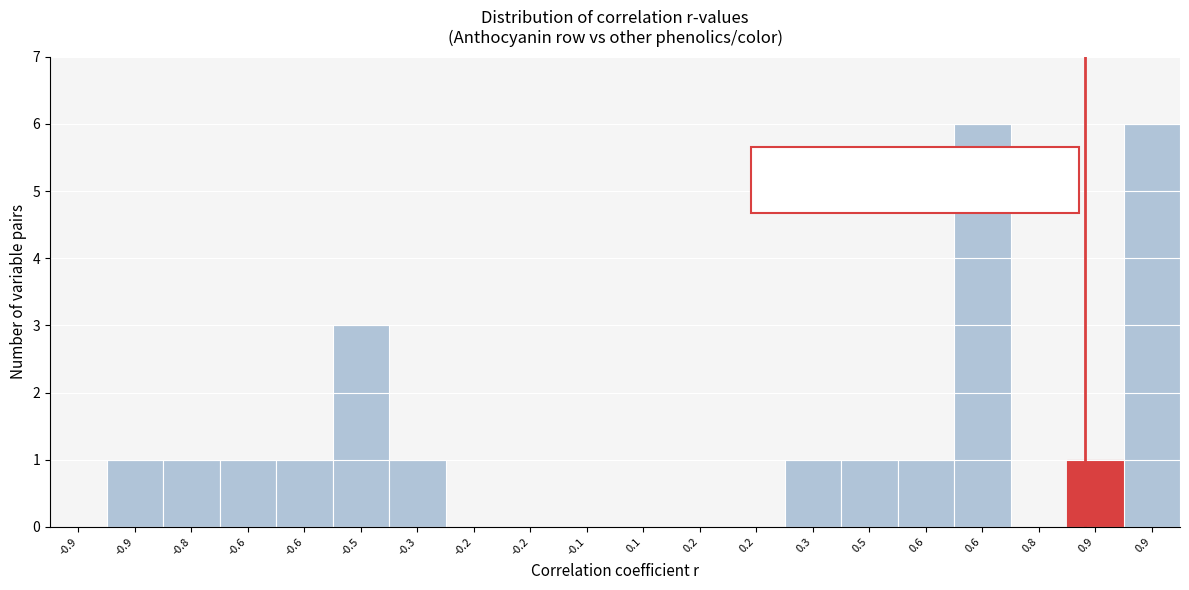

Are the bars horizontal?

No